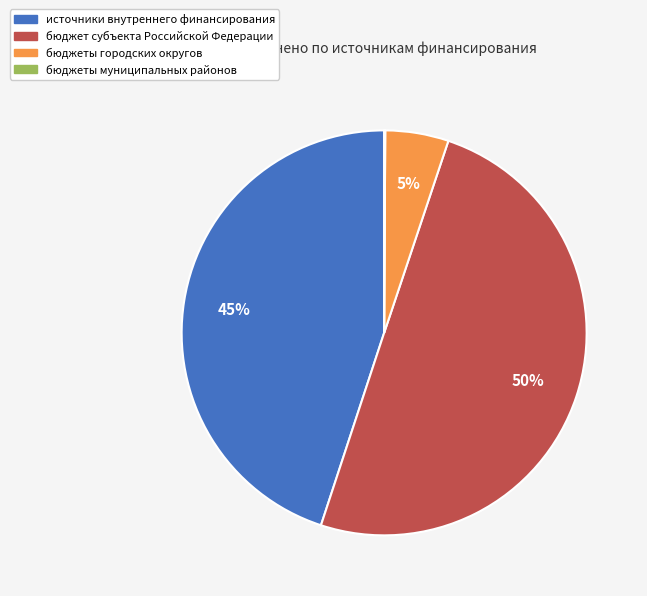

True or false: бюджеты городских округов accounts for 1% of the total.

False